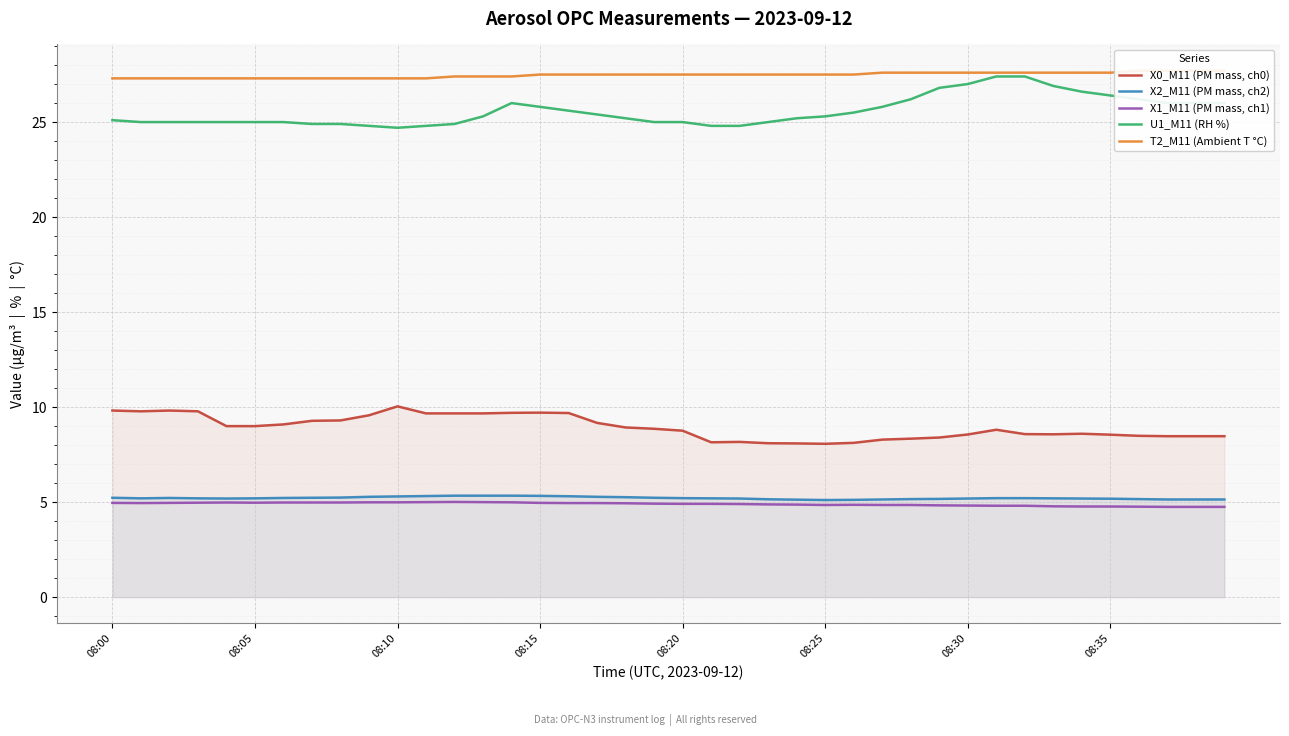

Which label corresponds to the smallest value in the chart?

37